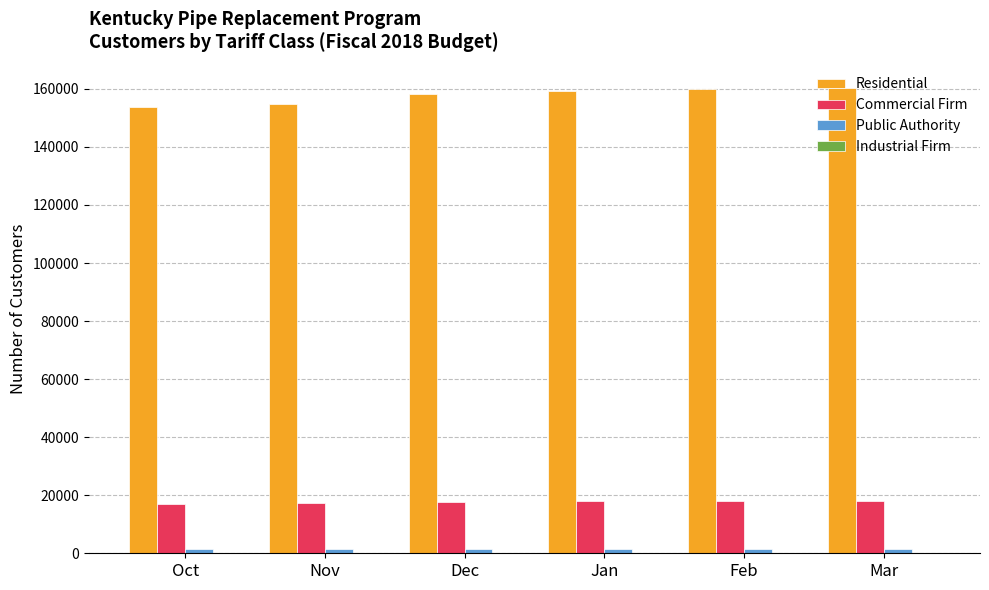

Is the value of Residential at Feb greater than the value of Commercial Firm at Mar?

Yes